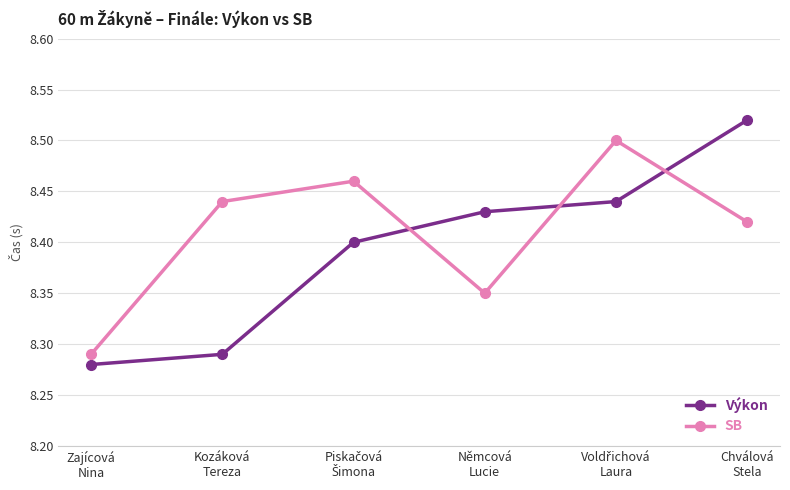

Rank the series by their average value, from highest to lowest.

SB, Výkon